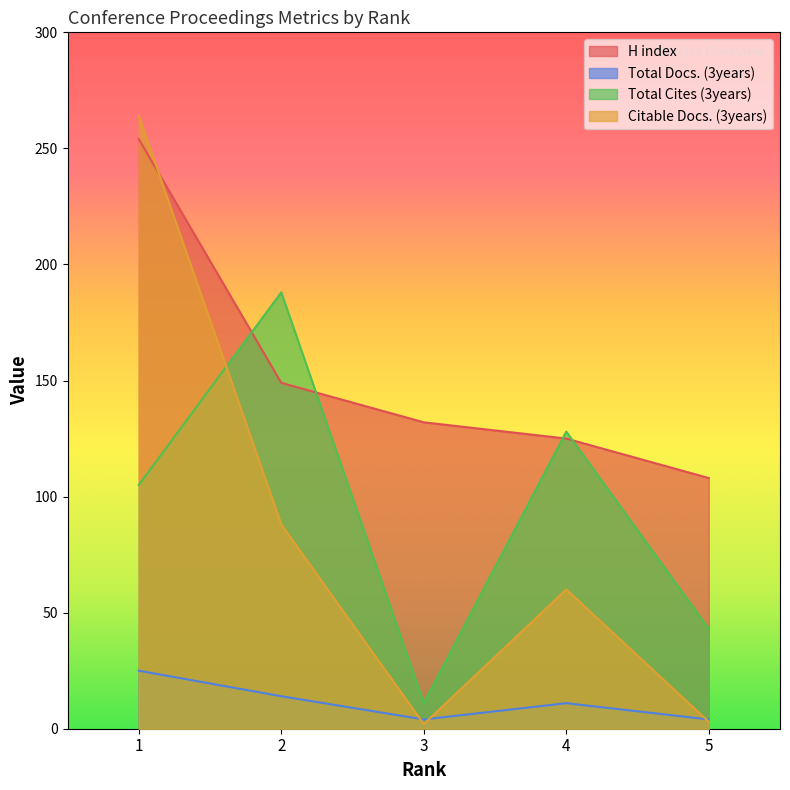

Where does the Citable Docs. (3years) series first go above 60?

1